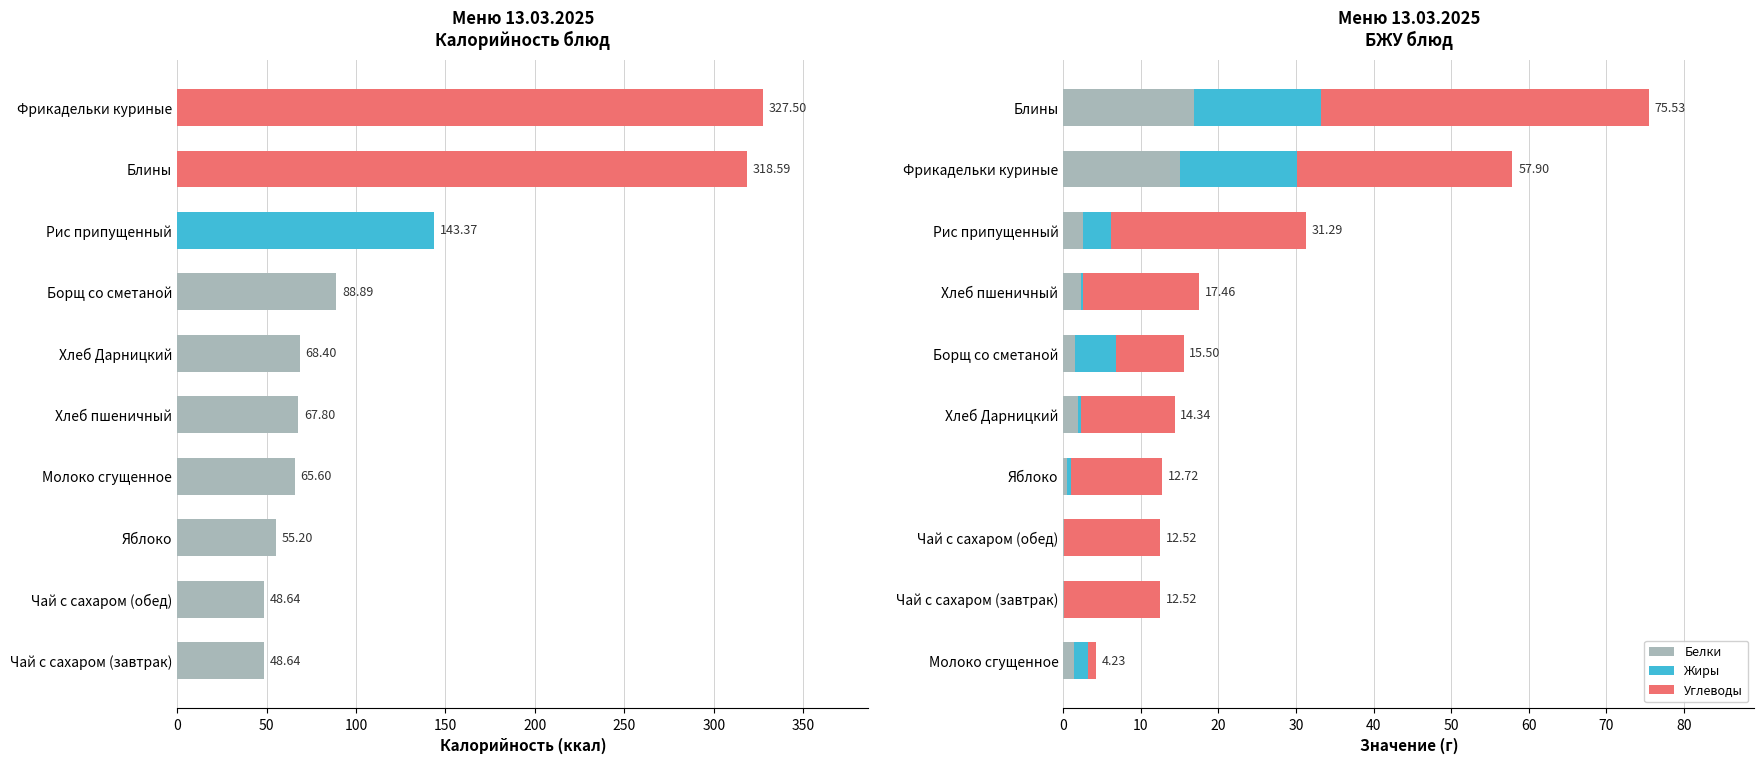

What is the sum of all Белки values?

42.2